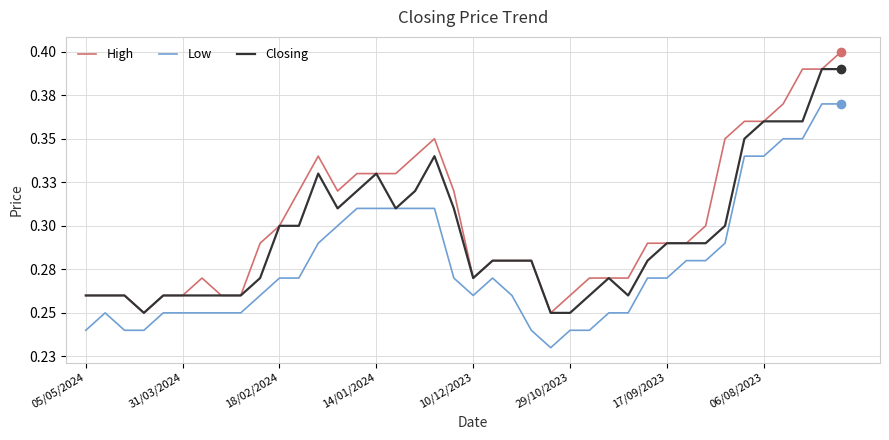

What are all the series names shown in the legend?

High, Low, Closing